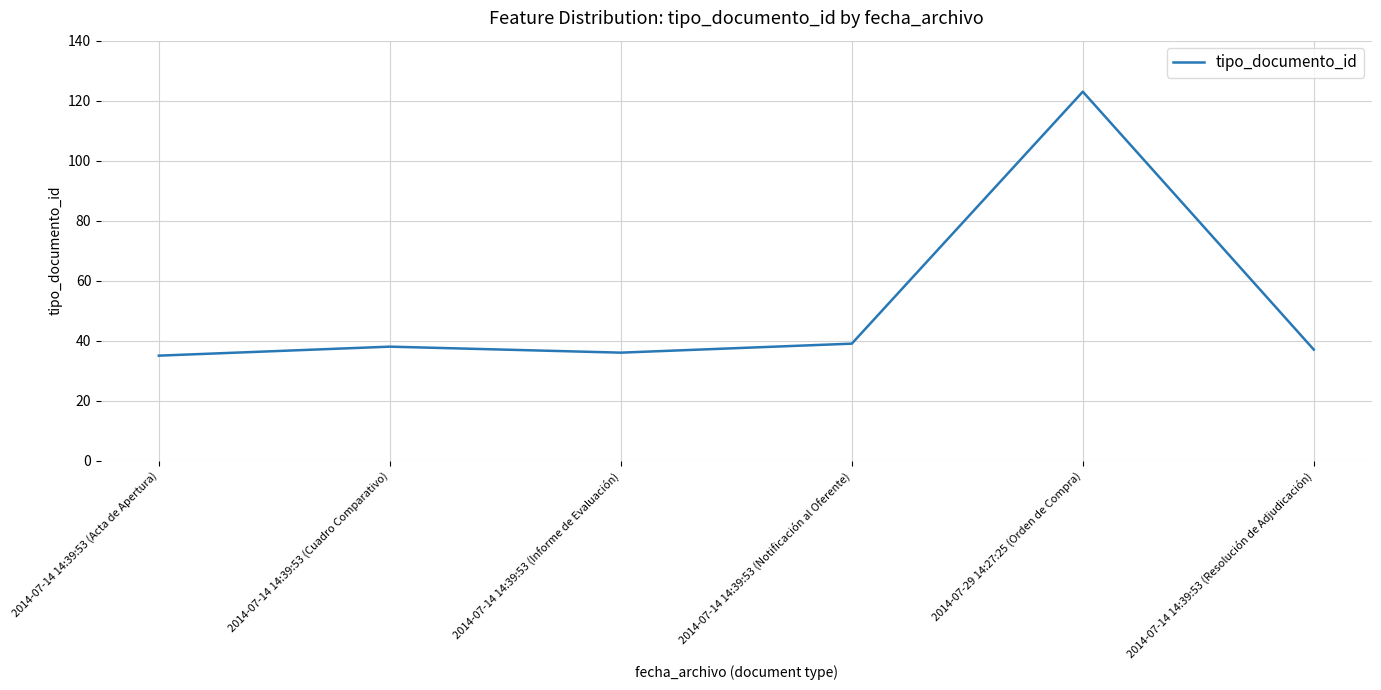

What is the ratio of the value at 2014-07-14 14:39:53 (Resolución de Adjudicación) to the value at 2014-07-14 14:39:53 (Notificación al Oferente)?

0.9